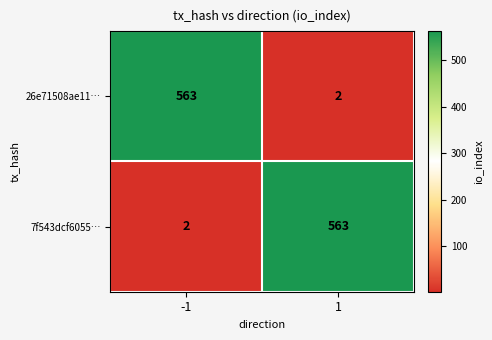

Is the value of 26e71508ae11… at -1 greater than the value of 7f543dcf6055… at -1?

Yes